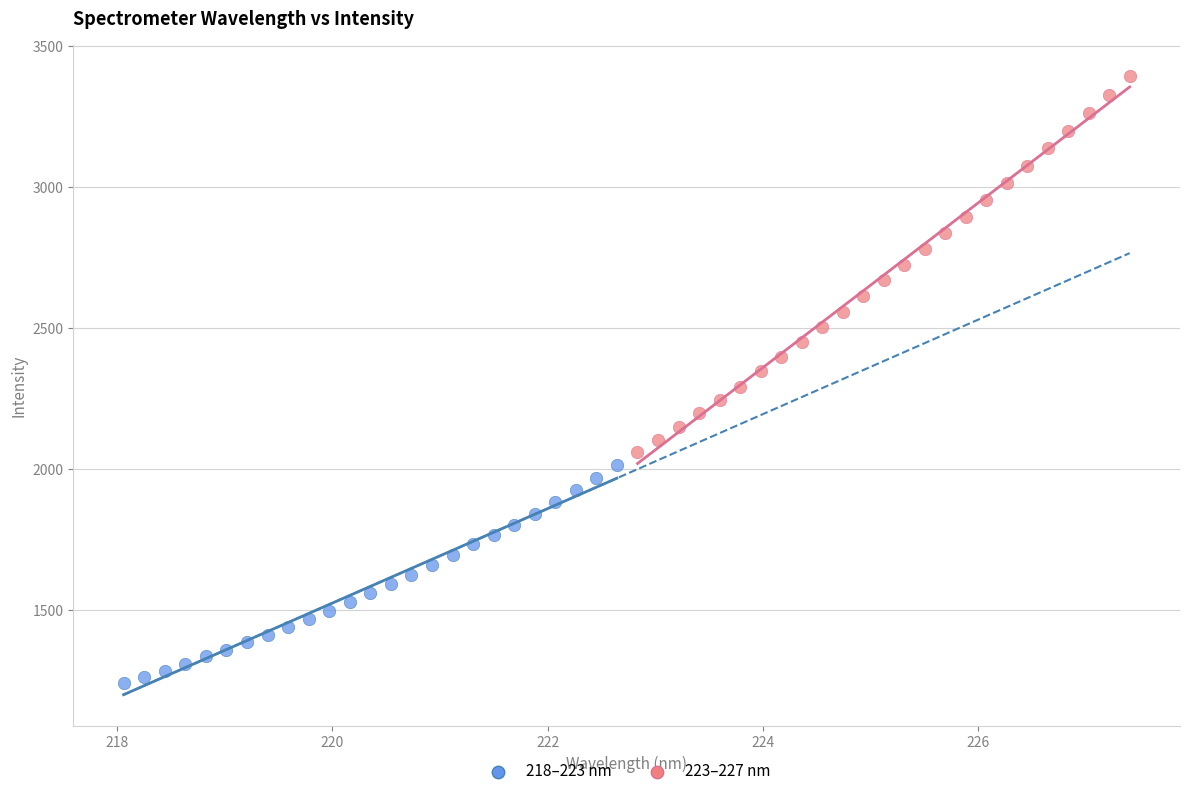

Which series reaches the minimum Y coordinate?

218–223 nm